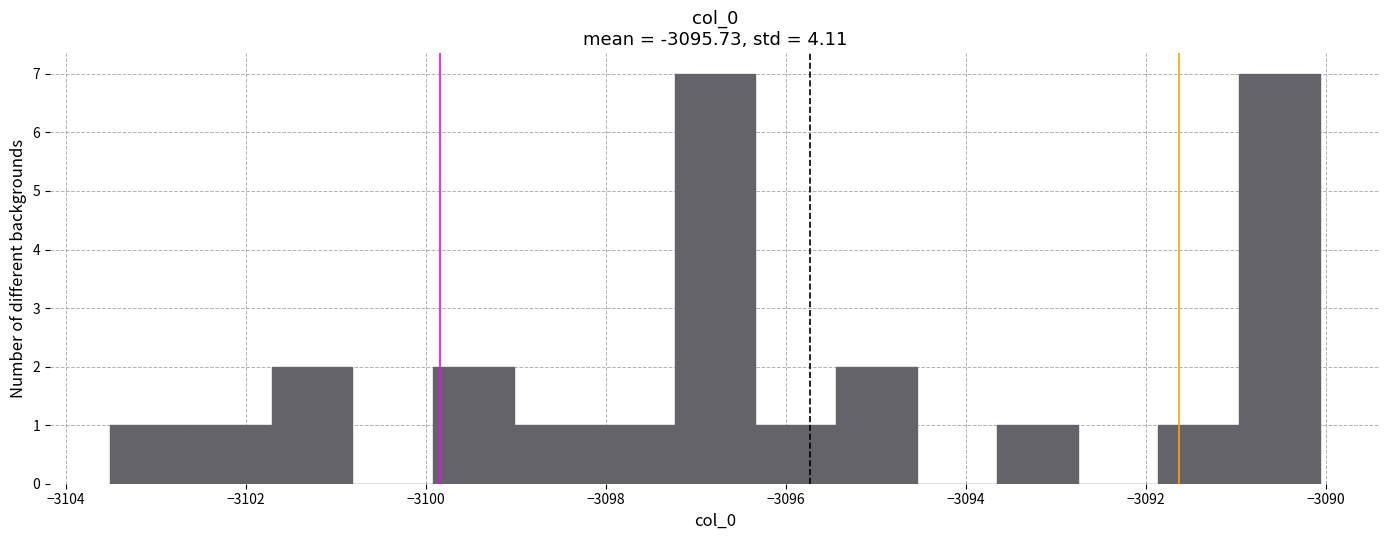

Reading left to right, transcribe this chart: for each bar, give the range it covers on the x-axis and its height. Neither the bar edges nor the heights are printed on the chart, so give them approximately, as read against the axes.

-3103.6 to -3102.6: 1
-3102.6 to -3101.8: 1
-3101.8 to -3100.8: 2
-3100.8 to -3100.0: 0
-3100.0 to -3099.0: 2
-3099.0 to -3098.2: 1
-3098.2 to -3097.2: 1
-3097.2 to -3096.4: 7
-3096.4 to -3095.4: 1
-3095.4 to -3094.6: 2
-3094.6 to -3093.6: 0
-3093.6 to -3092.8: 1
-3092.8 to -3091.8: 0
-3091.8 to -3091.0: 1
-3091.0 to -3090.0: 7